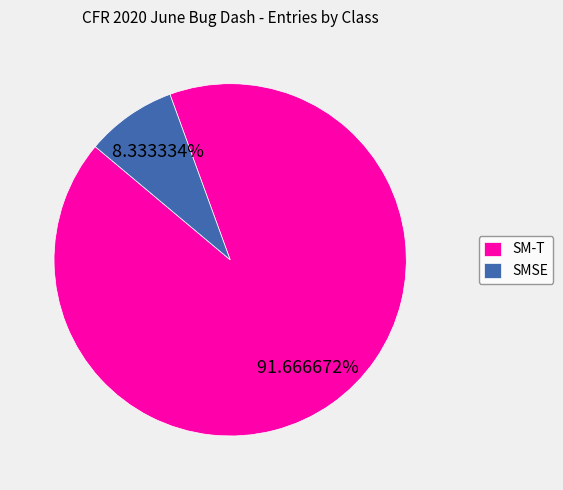

To the nearest percent, what is the combined percentage of SM-T and SMSE?

100%